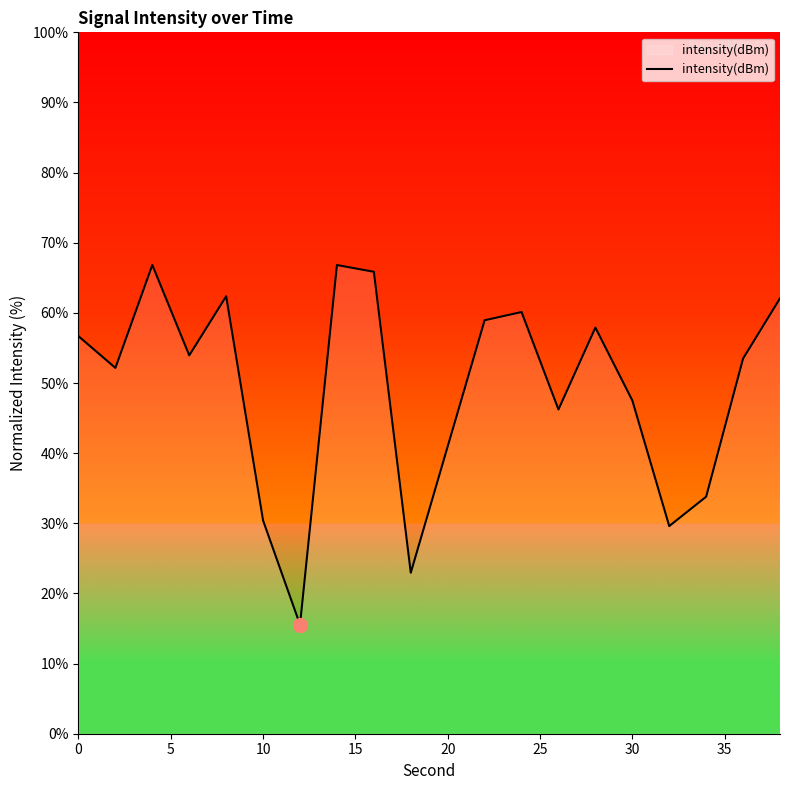

What is the smallest value displayed?

15.5